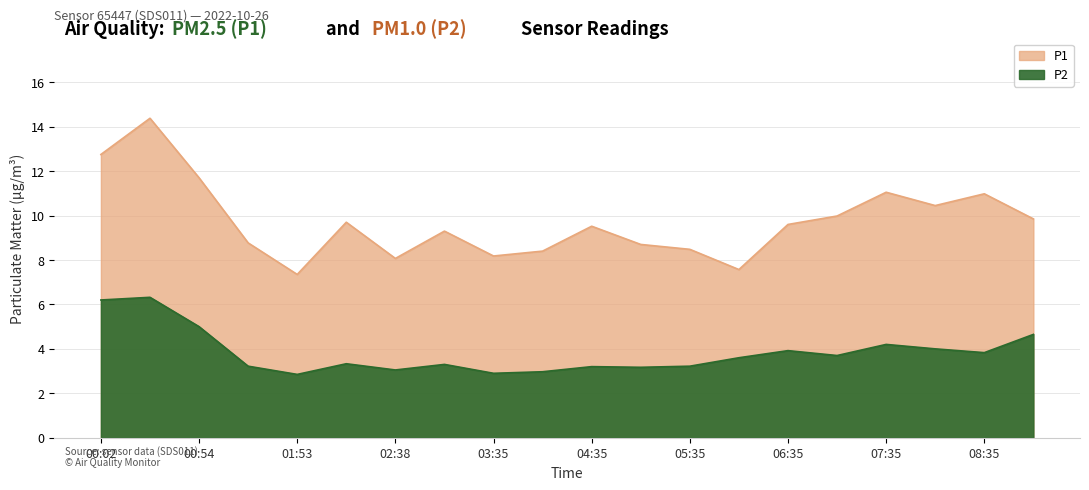

How many interior local valleys does the P1 series have?

5